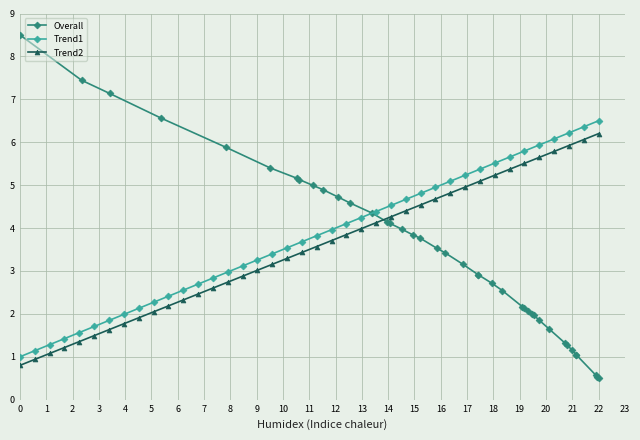

Does the chart have visible grid lines?

Yes